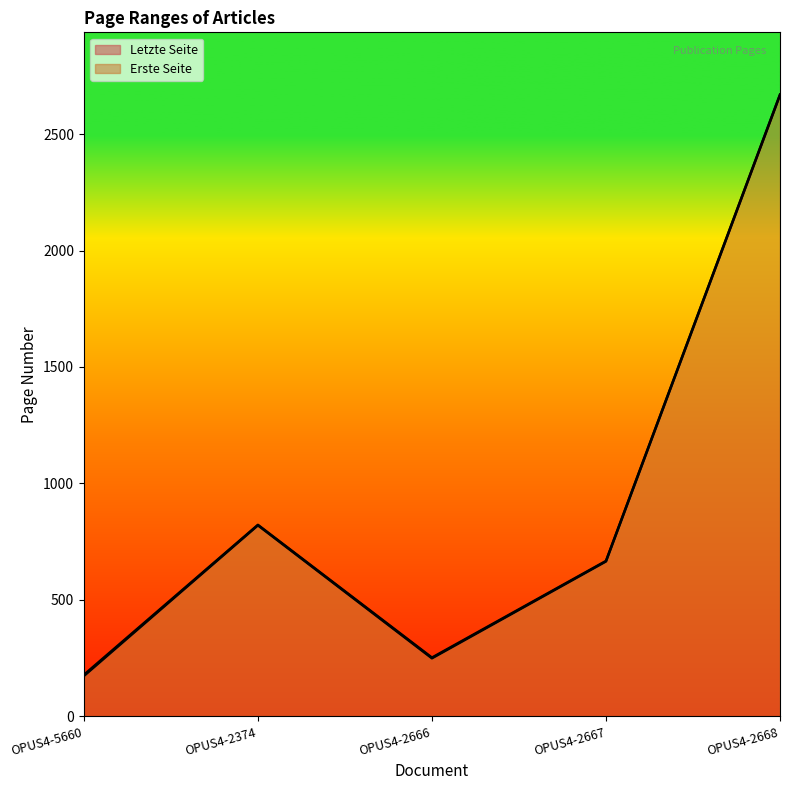

At which category is the sum across all series the highest?

OPUS4-2668